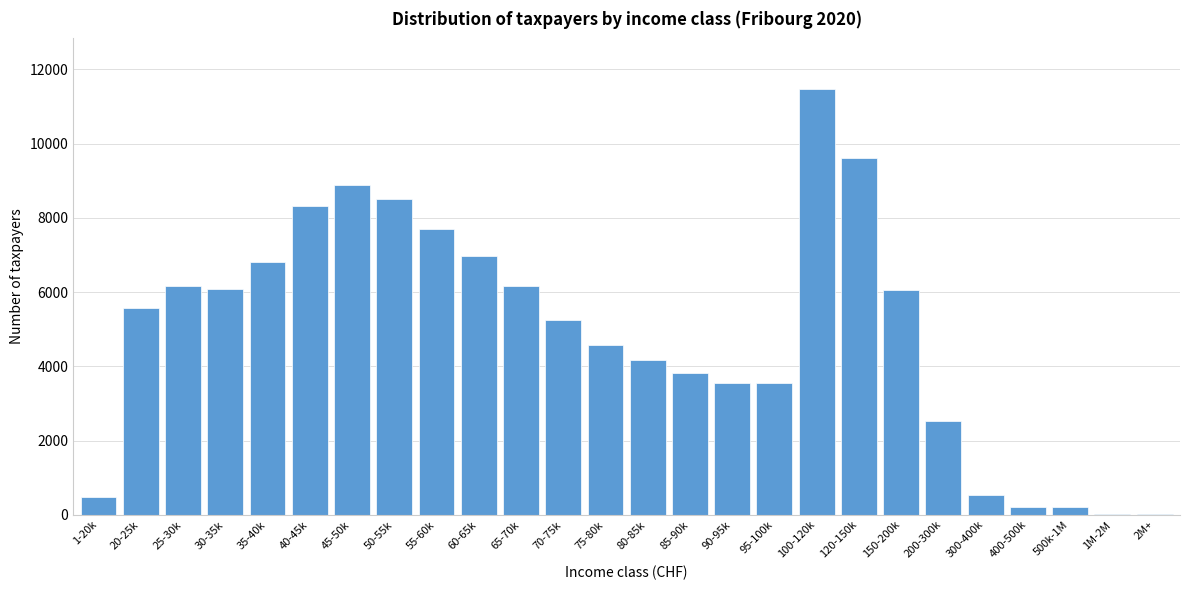

What is the maximum value shown in the chart?

11457